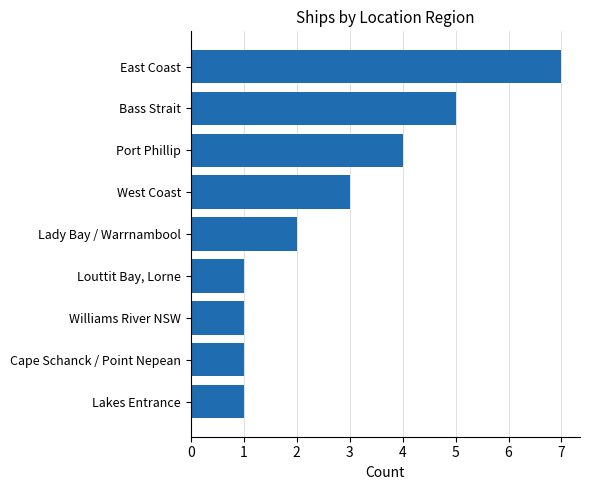

Where is the data nearest to the value 4?

Port Phillip